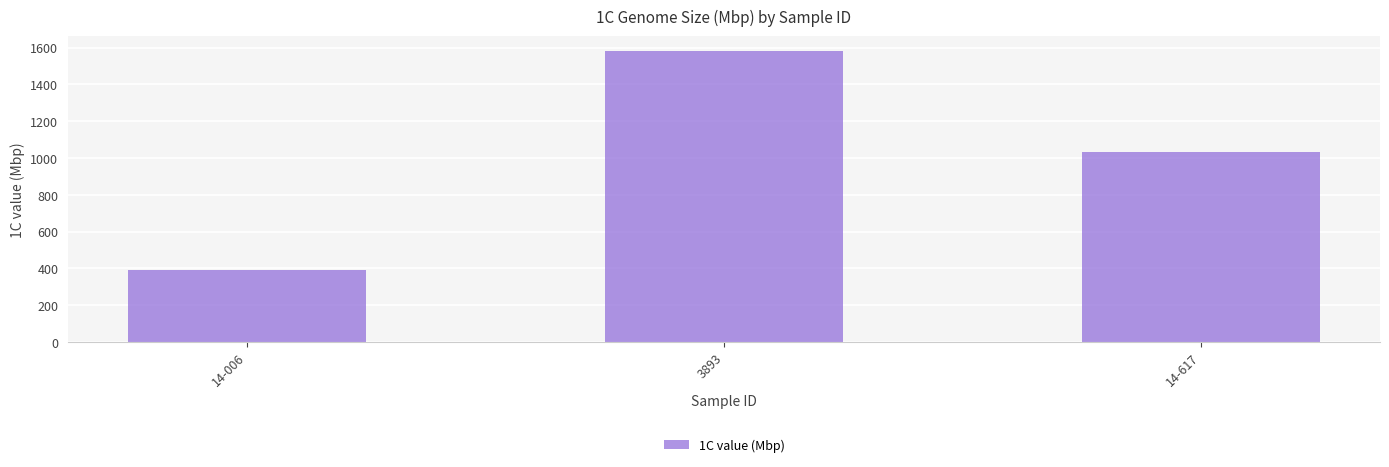

What is the change in value from 14-006 to 14-617?

+640.9